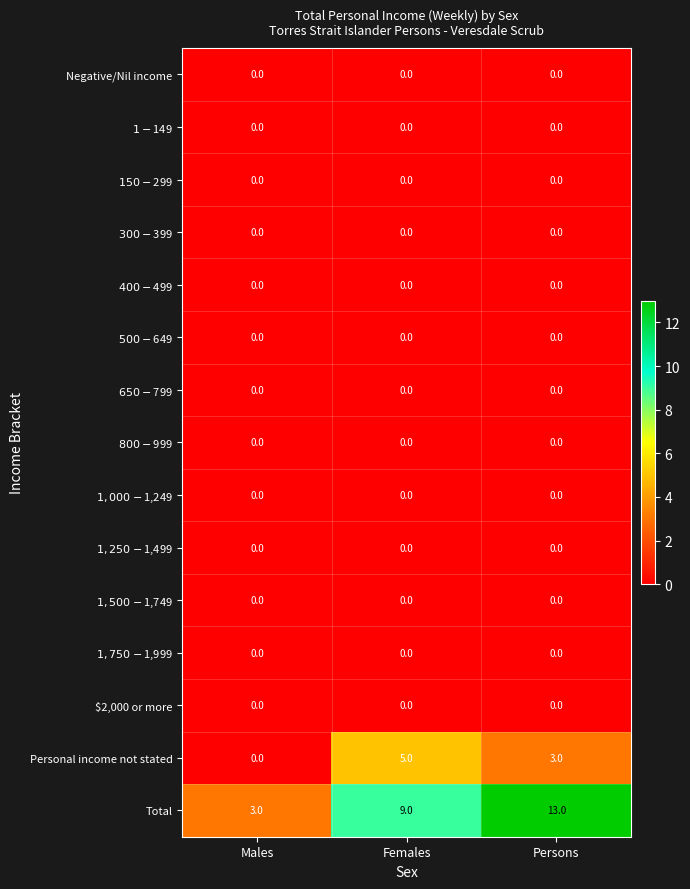

Which series changed the most between Females and Persons?

Total